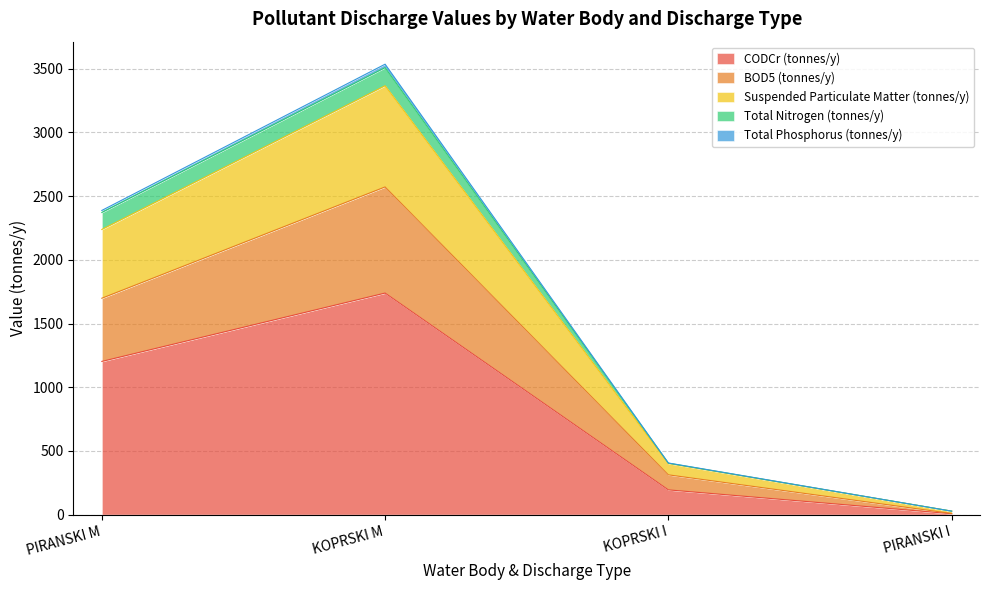

In CODCr (tonnes/y), how many points are higher than both neighbors (excluding endpoints)?

1